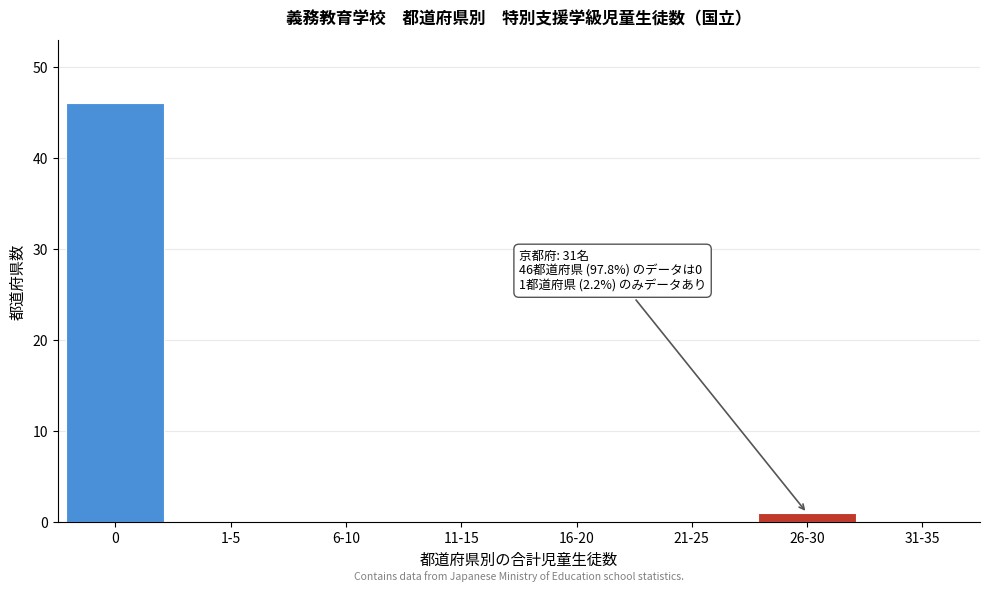

Reading right to left, extract all data points from this chart.

31-35=0	26-30=1	21-25=0	16-20=0	11-15=0	6-10=0	1-5=0	0=46